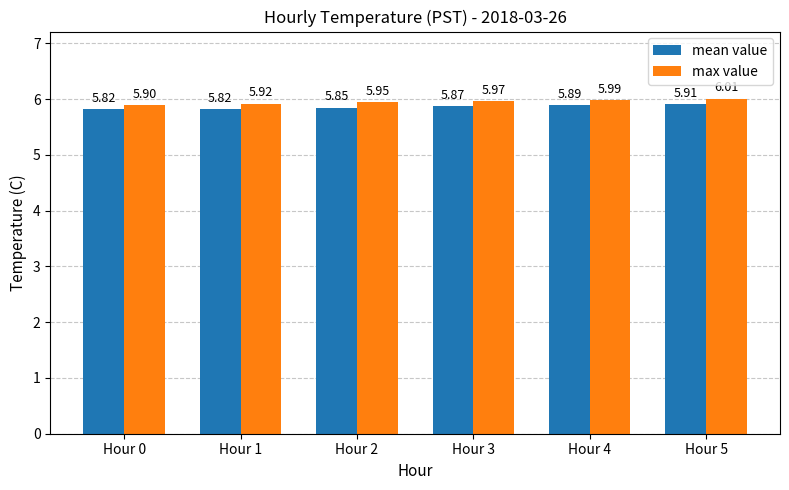

What is the sum of all max value values?

35.7